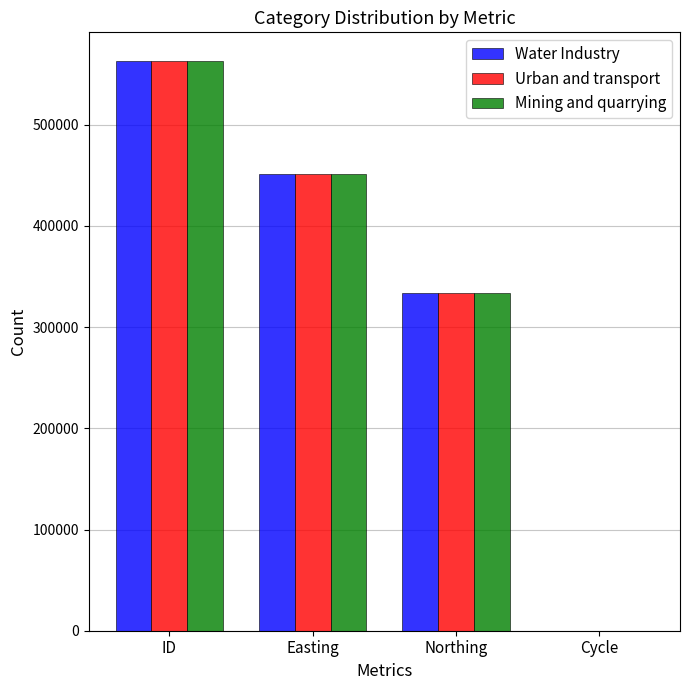

True or false: Urban and transport has a value of 333505 at Northing.

True